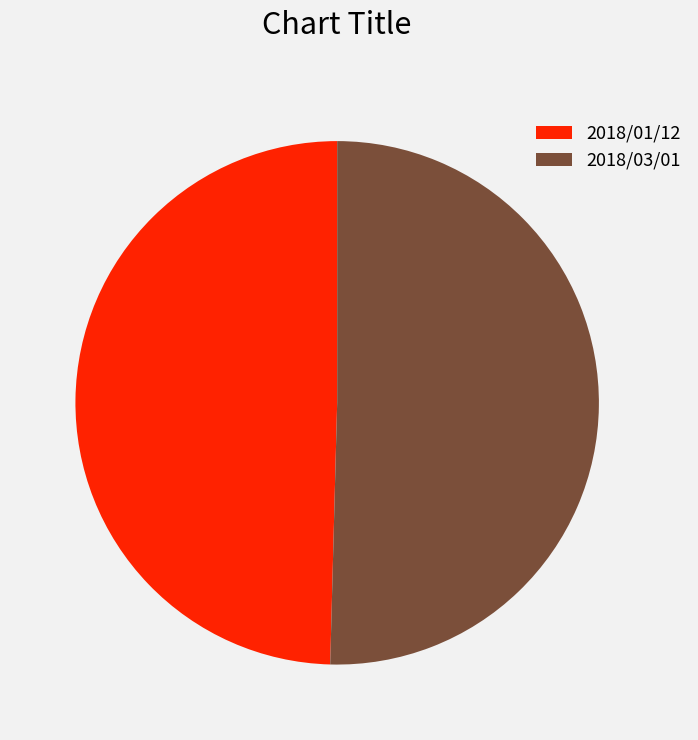

Which slice is the largest?

2018/03/01